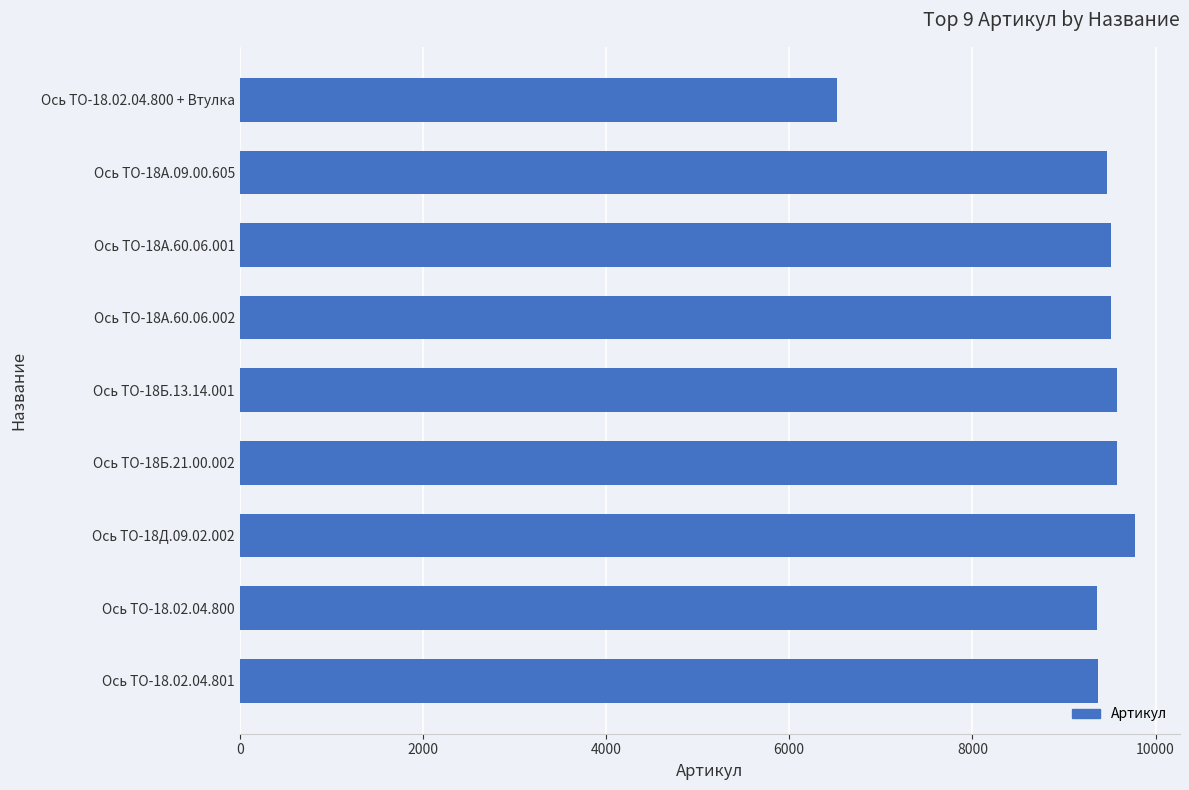

The value at Ось ТО-18А.60.06.002 is 3799. True or false?

False